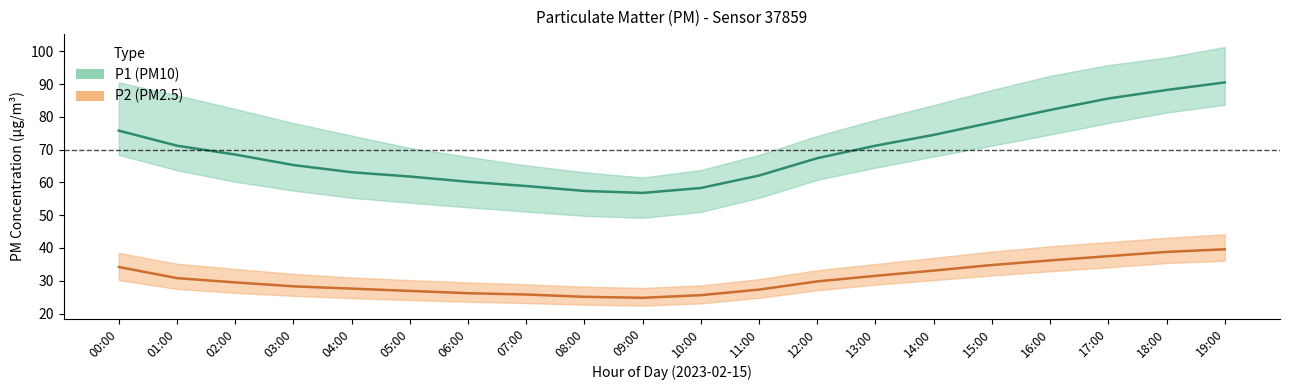

What is the approximate value of P2_lower at 06:00?

23.6